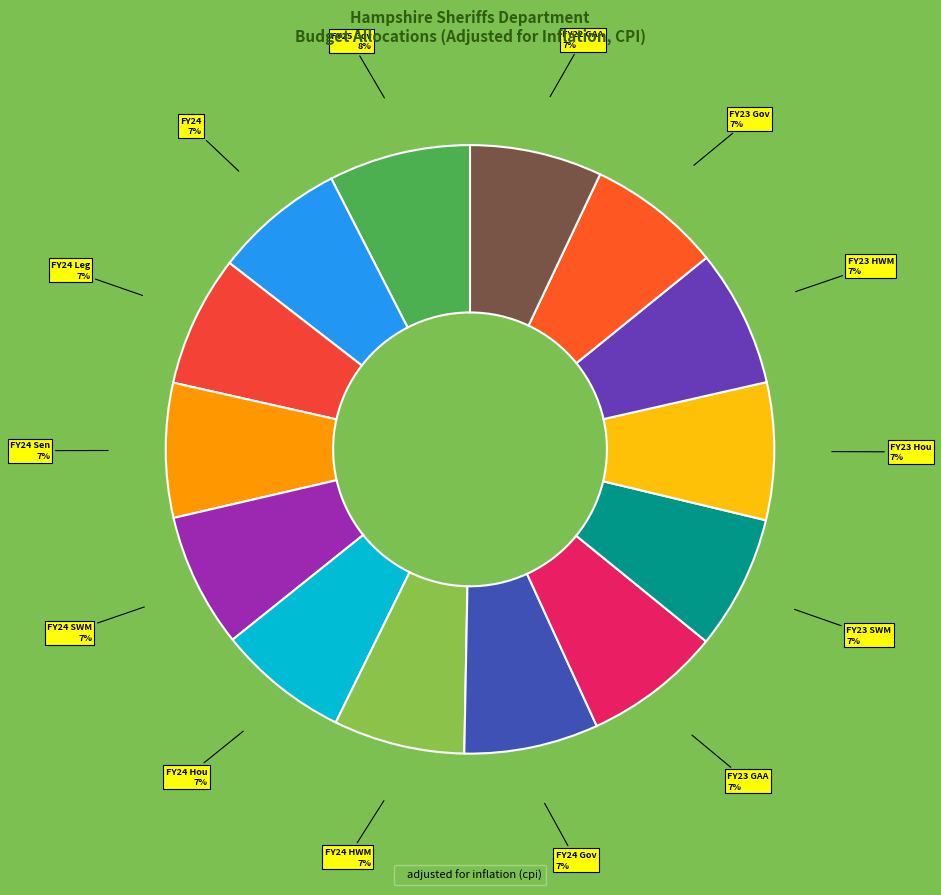

Count the number of slices in the pie.

14